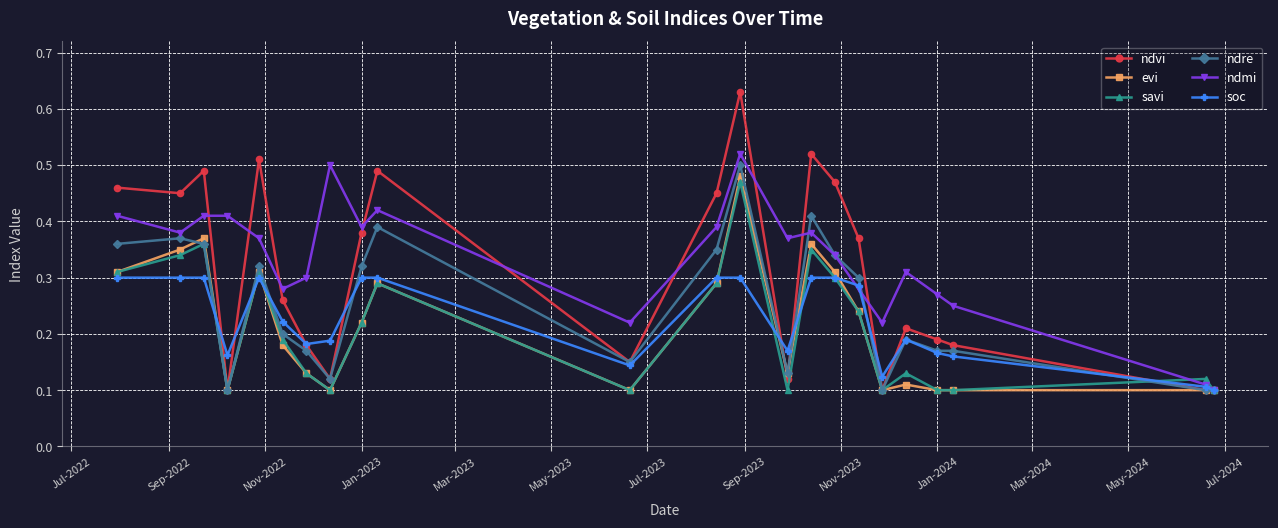

At how many categories does at least one series exceed 0?

23